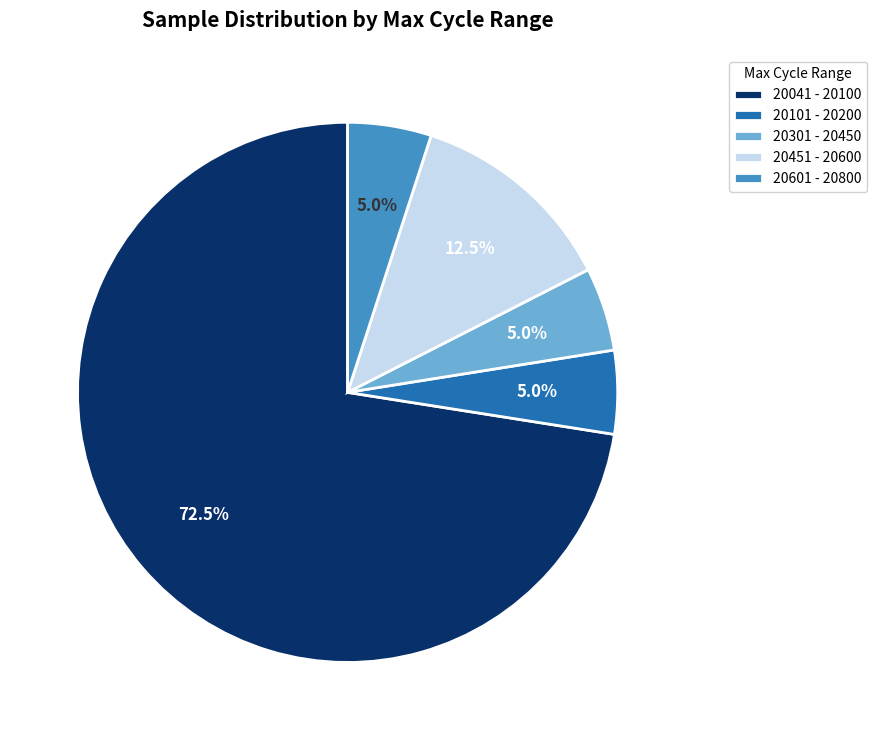

Which has a higher value, 20301 - 20450 or 20451 - 20600?

20451 - 20600